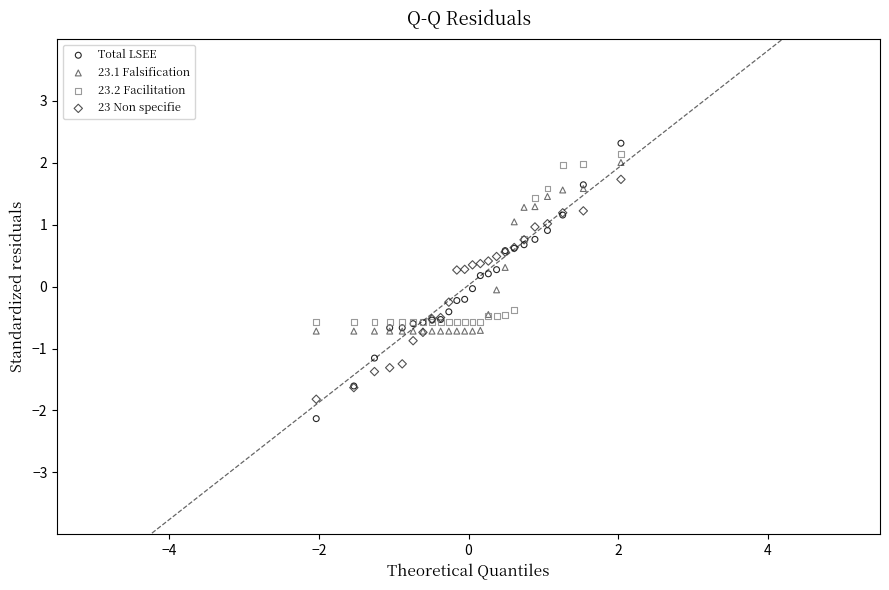

Which series has the largest Y range (max minus min)?

Total LSEE